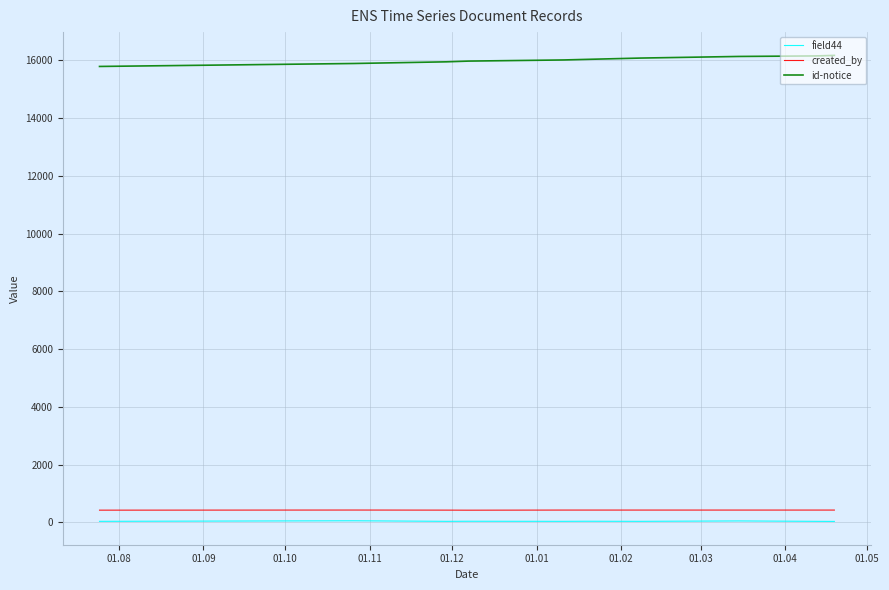

At how many categories does at least one series exceed 11677?

10